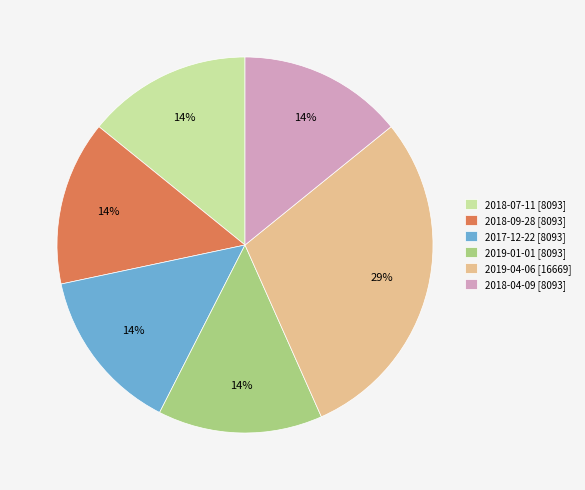

To the nearest percent, what is the average slice percentage?

17%